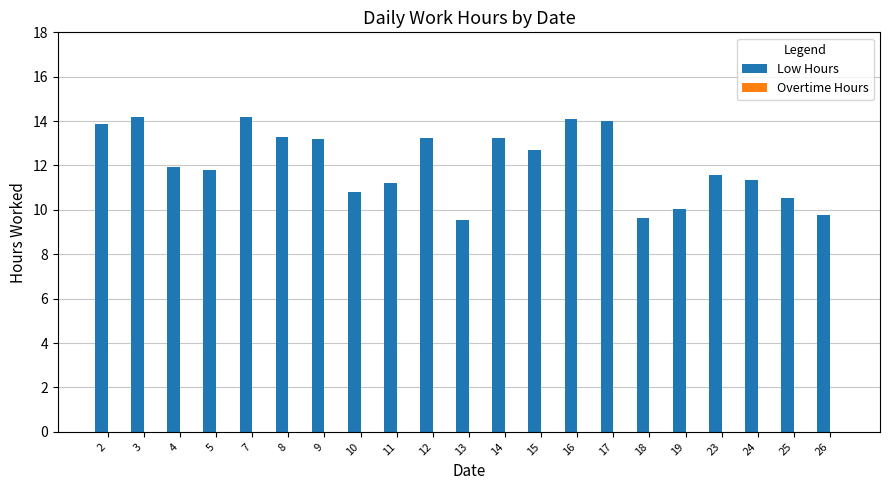

Is it true that the value at 10 is 17.3?

False